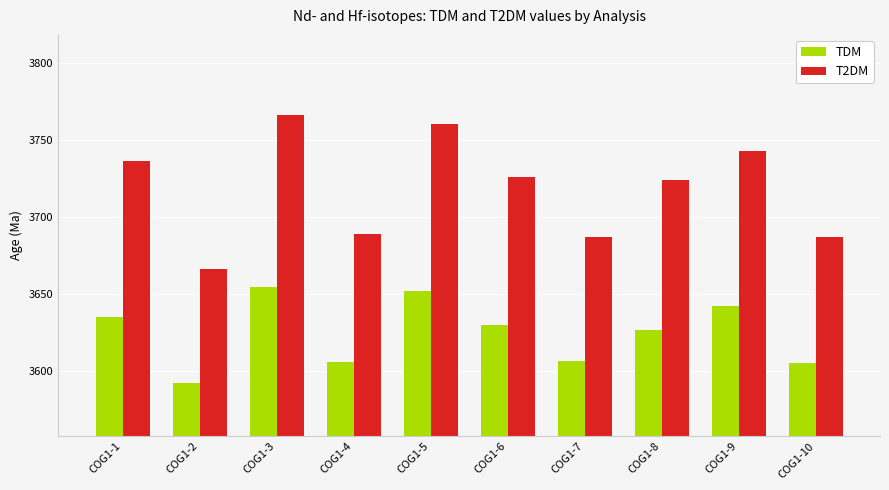

At COG1-9, list the series in order from largest to smallest.

T2DM, TDM